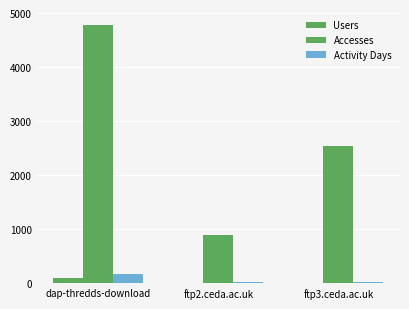

List the series in order of their peak value, lowest first.

Users, Activity Days, Accesses